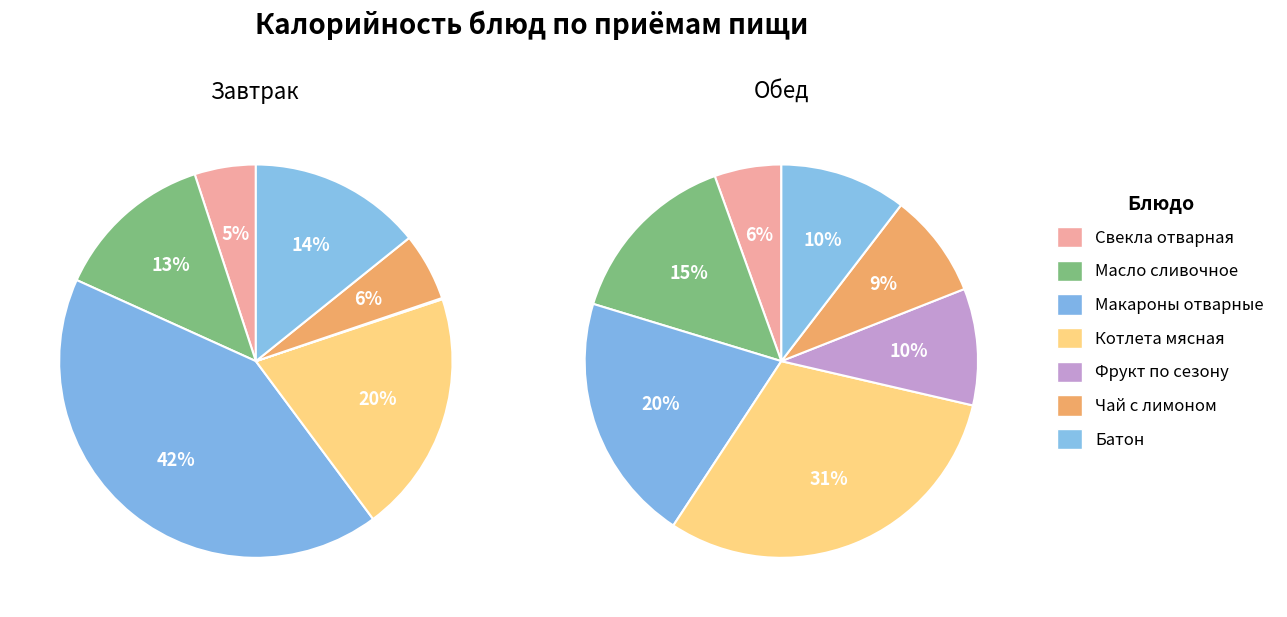

Is there any slice that represents more than half of the pie?

No